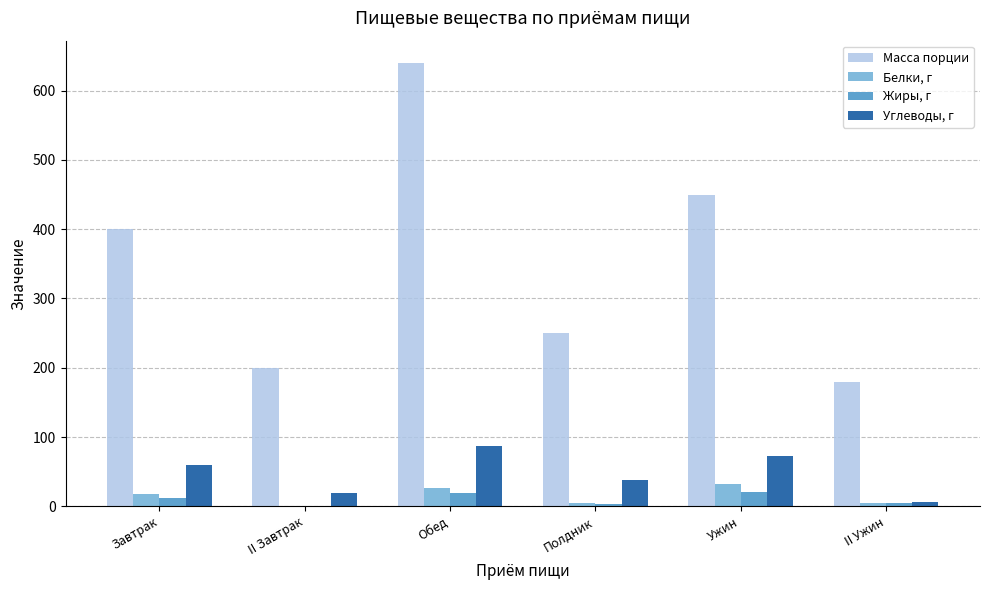

Between II Завтрак and Обед, which series saw the biggest shift?

Масса порции